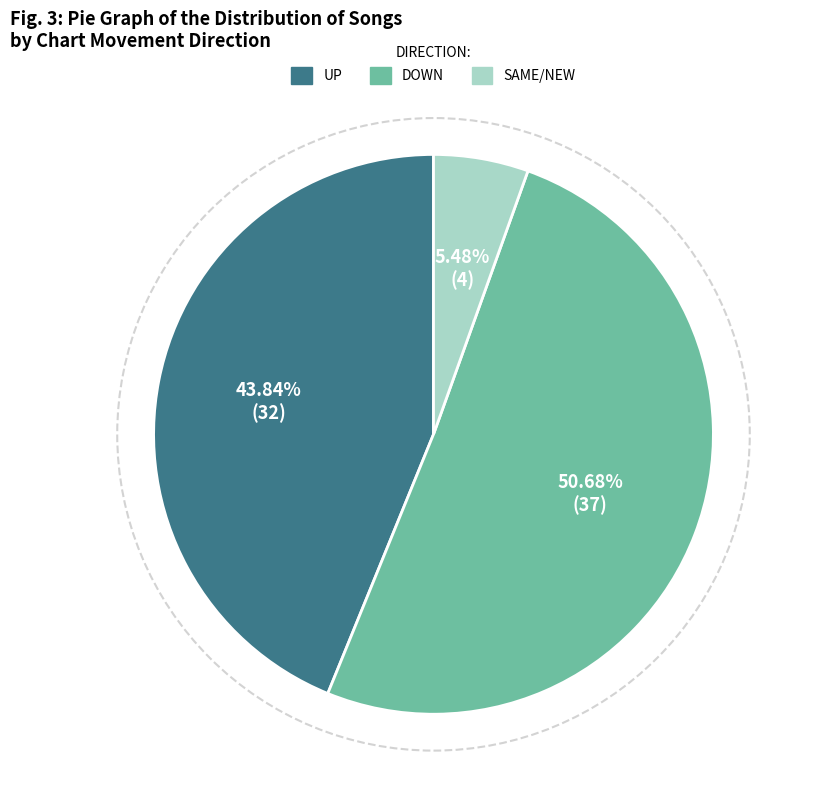

Between UP and SAME/NEW, which is larger?

UP